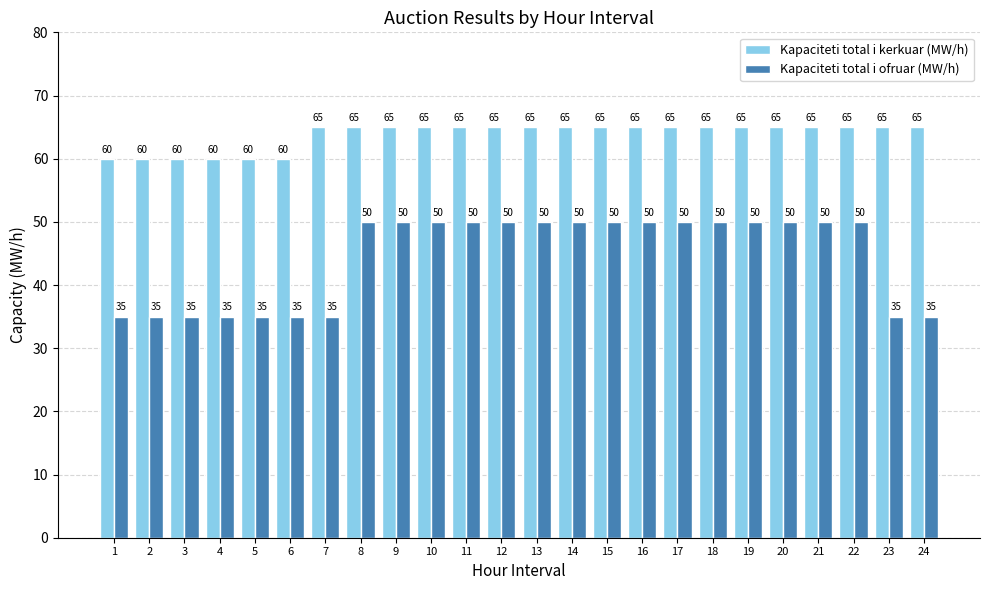

What is the spread (max minus min) of values at 13?

15